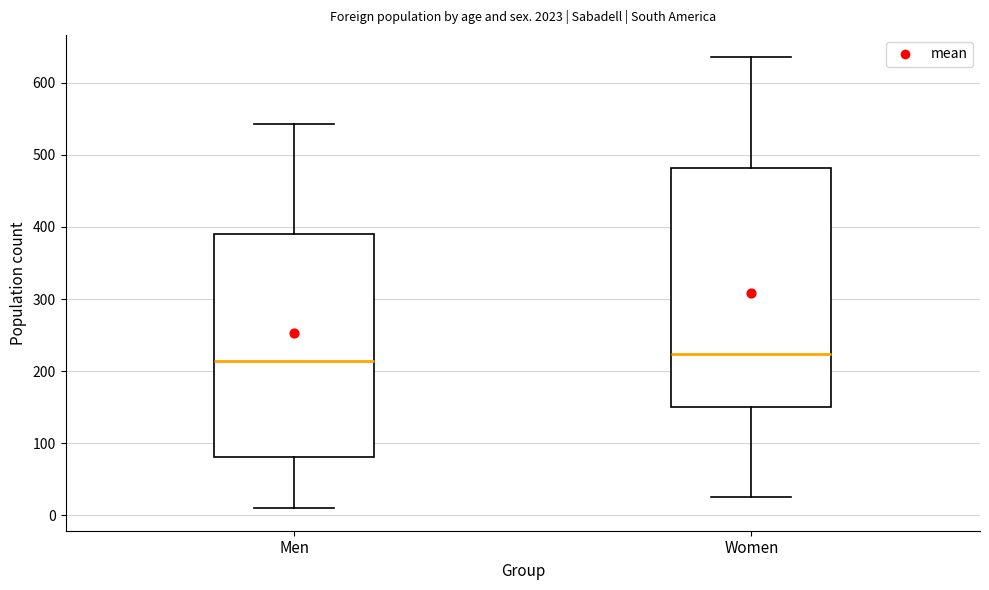

Which box has the lowest median line?

Men